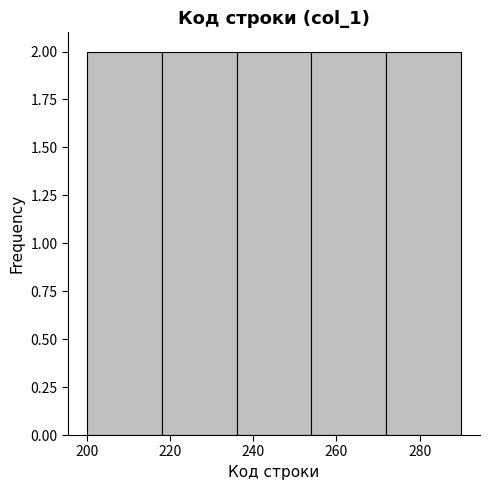

What is the height of the bar covering 200 to 218 on the x-axis? The values are not printed on the chart, so give them approximately, as read against the axis.

2